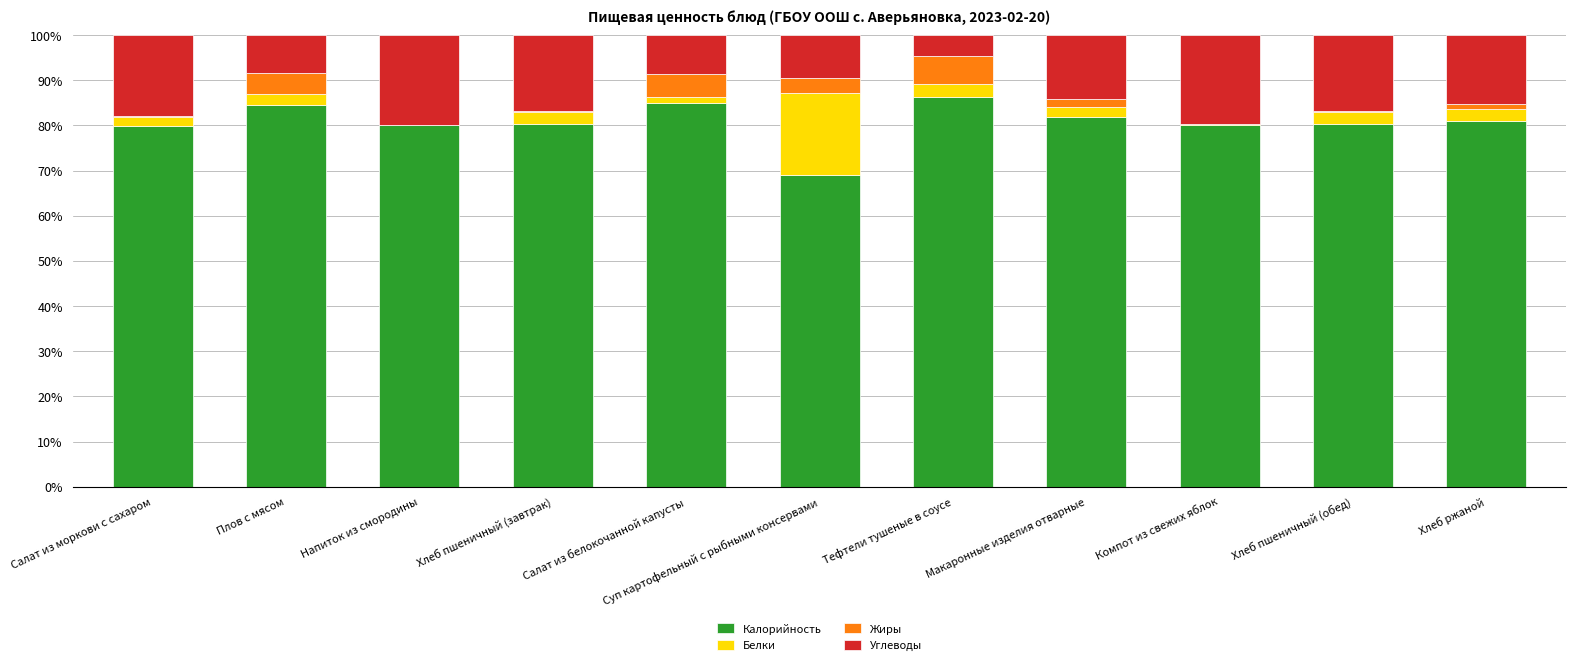

What is the maximum value for Калорийность?

86.3